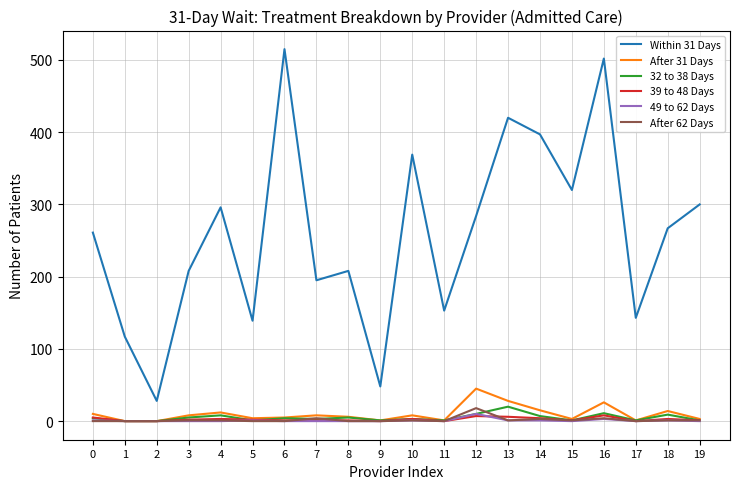

Which series has the largest range (max minus min)?

Within 31 Days